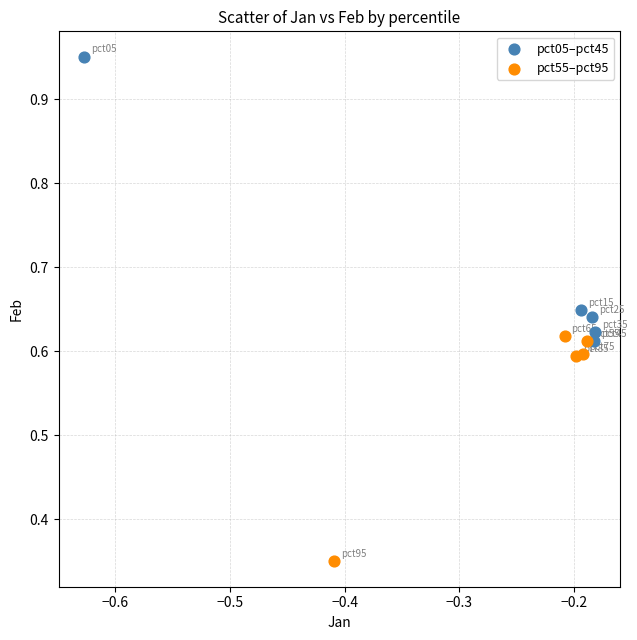

Which series contains the lowest Y value?

pct55–pct95